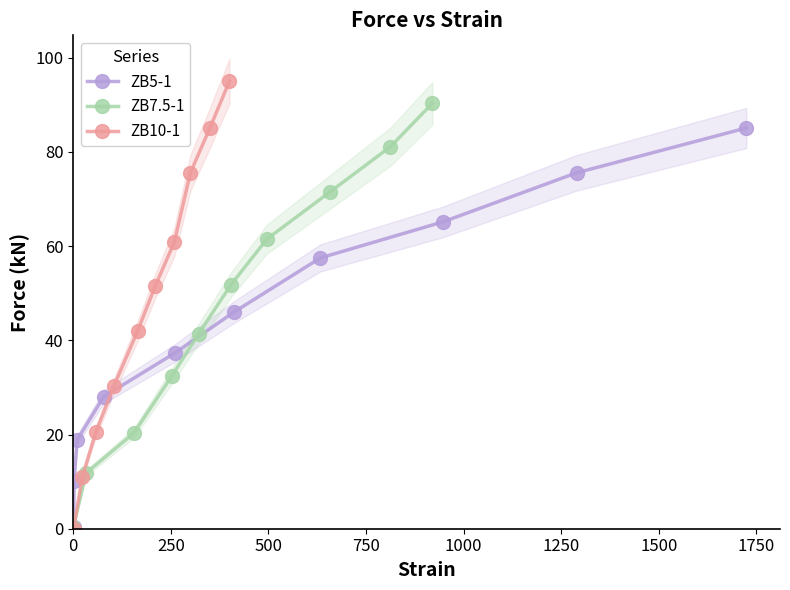

What is the sum of all ZB5-1 values?

423.9